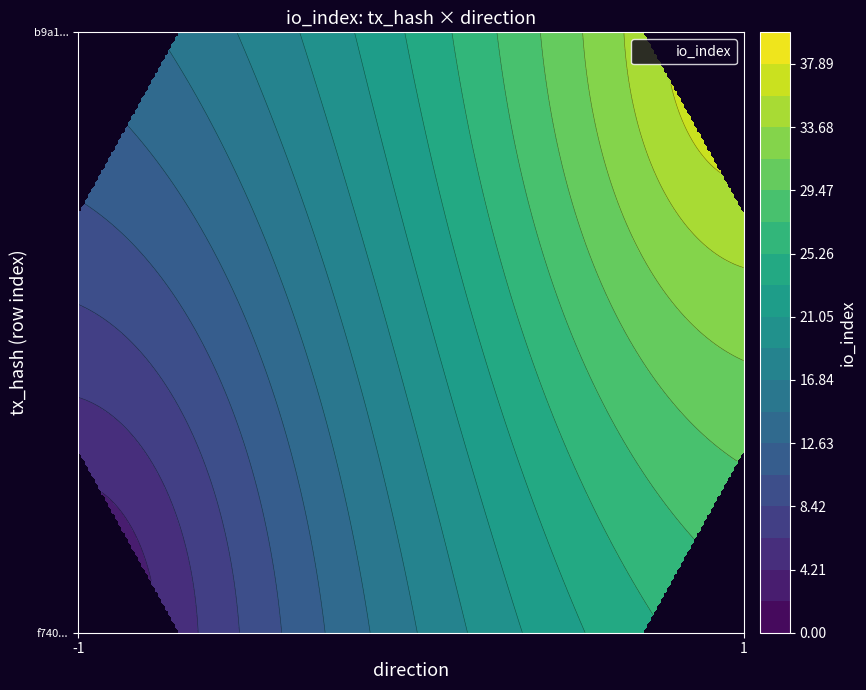

At how many categories does at least one series exceed 21?

1